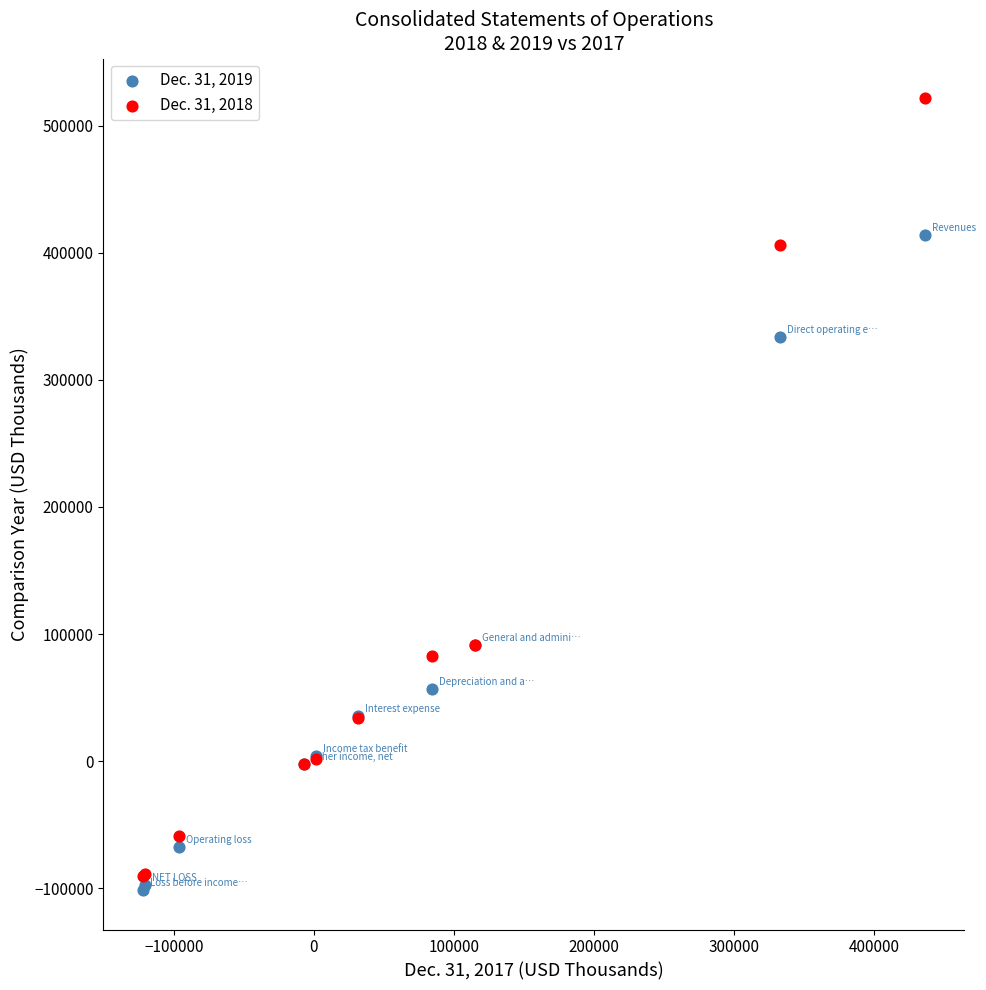

What are all the series names shown in the legend?

Dec. 31, 2019, Dec. 31, 2018